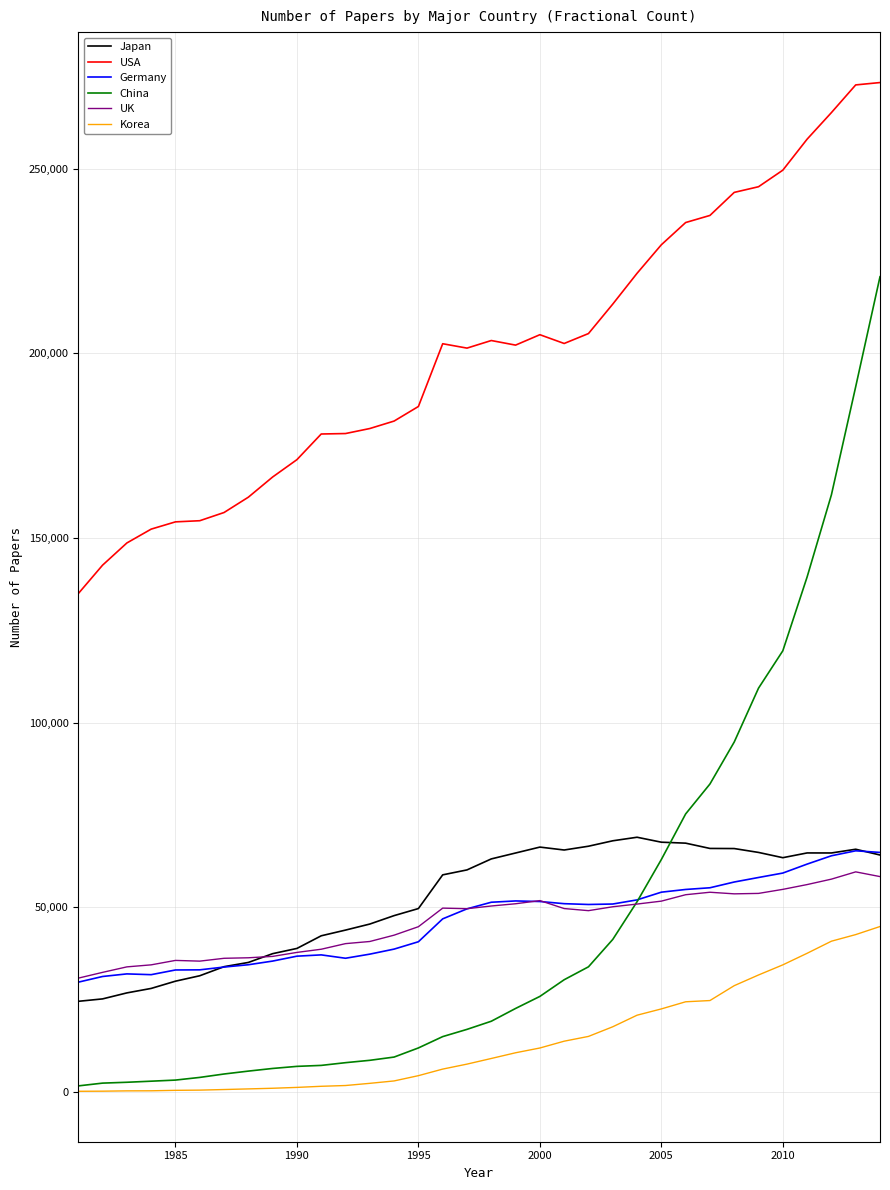

What is the lowest value of the Korea series?

184.4